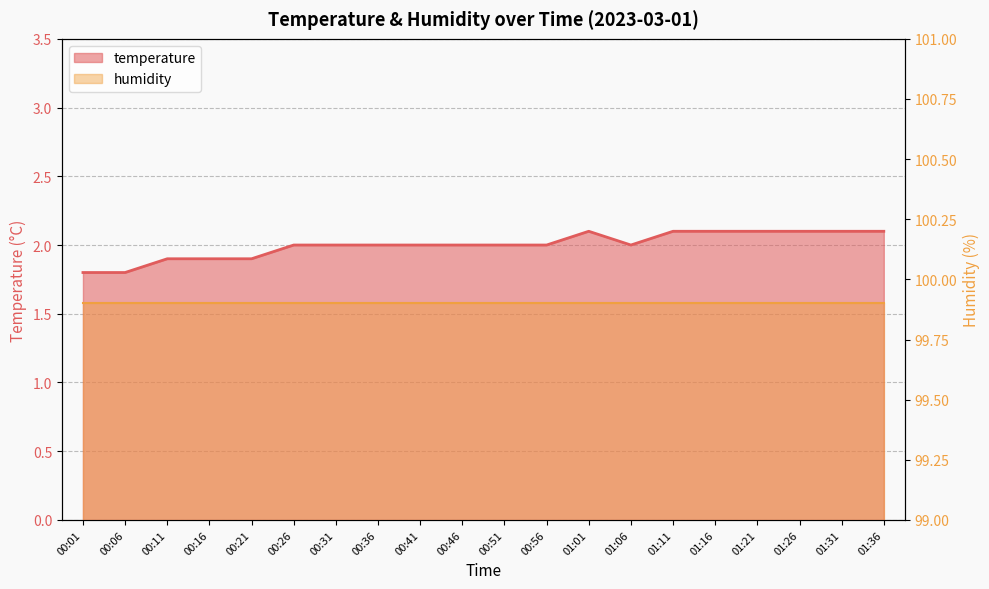

Rank the categories by value from lowest to highest.

00:01, 00:06, 00:11, 00:16, 00:21, 00:26, 00:31, 00:36, 00:41, 00:46, 00:51, 00:56, 01:06, 01:01, 01:11, 01:16, 01:21, 01:26, 01:31, 01:36